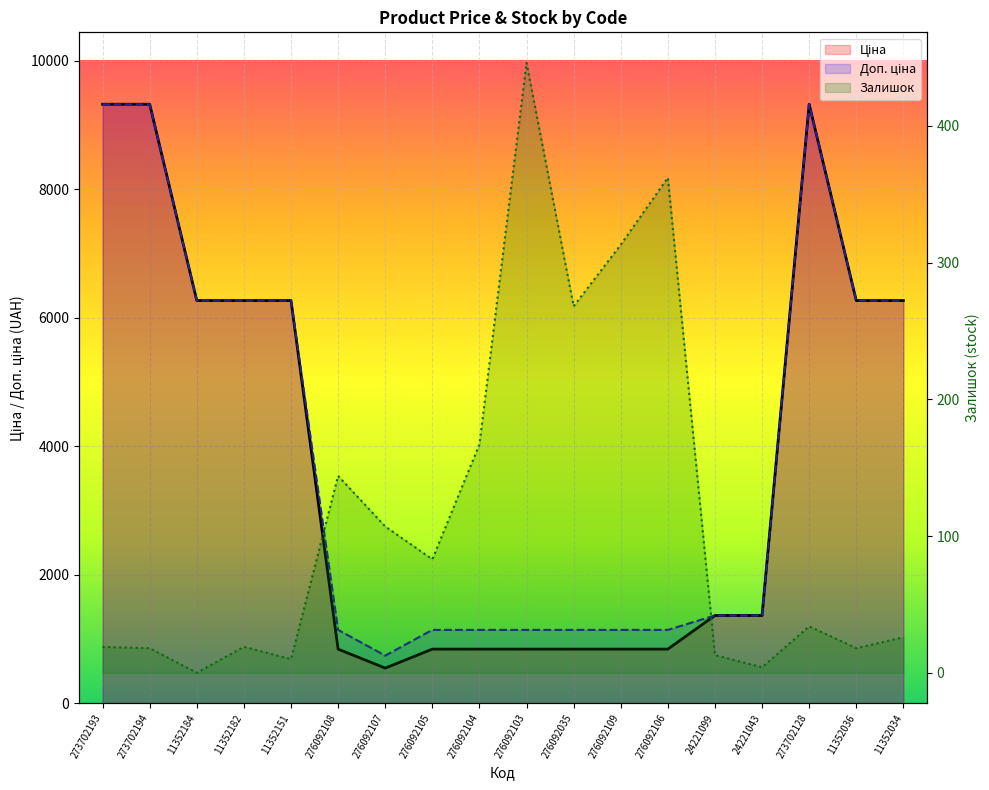

What is the sum of the Ціна values at 24221099 and 276092107?

1914.1